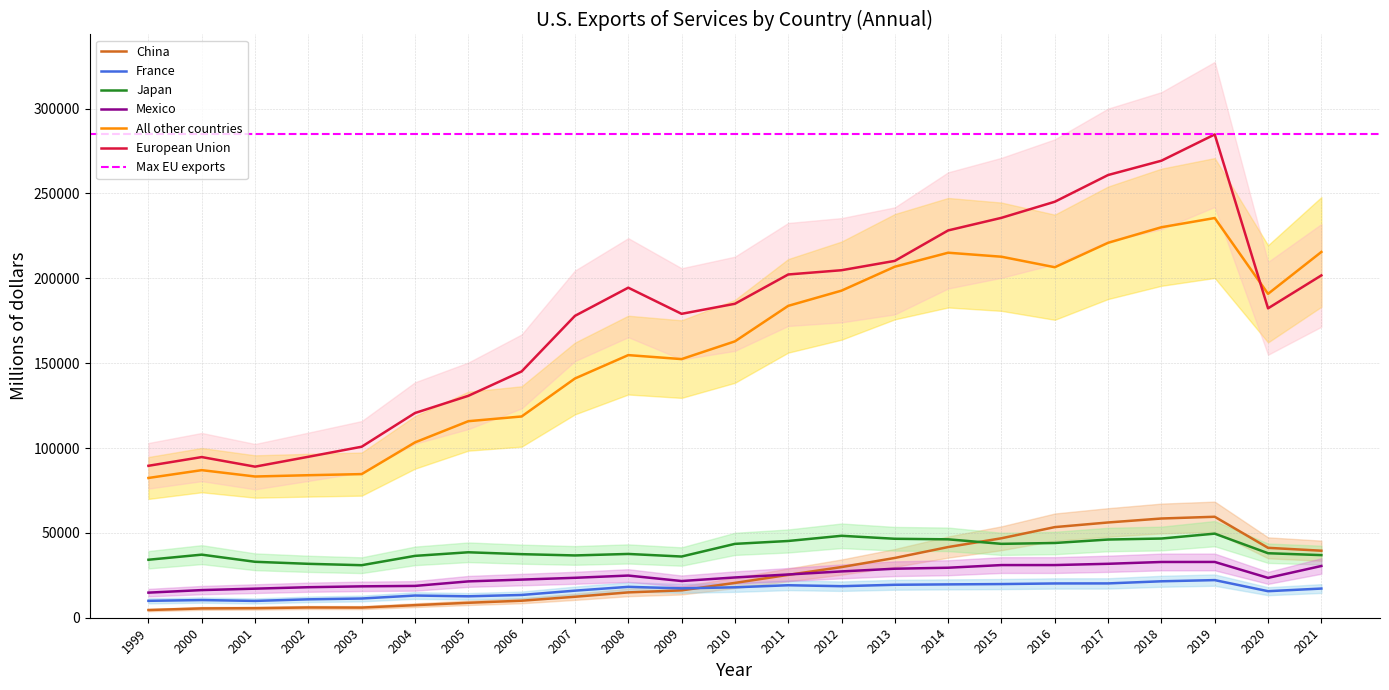

At which label does China reach its peak?

2019